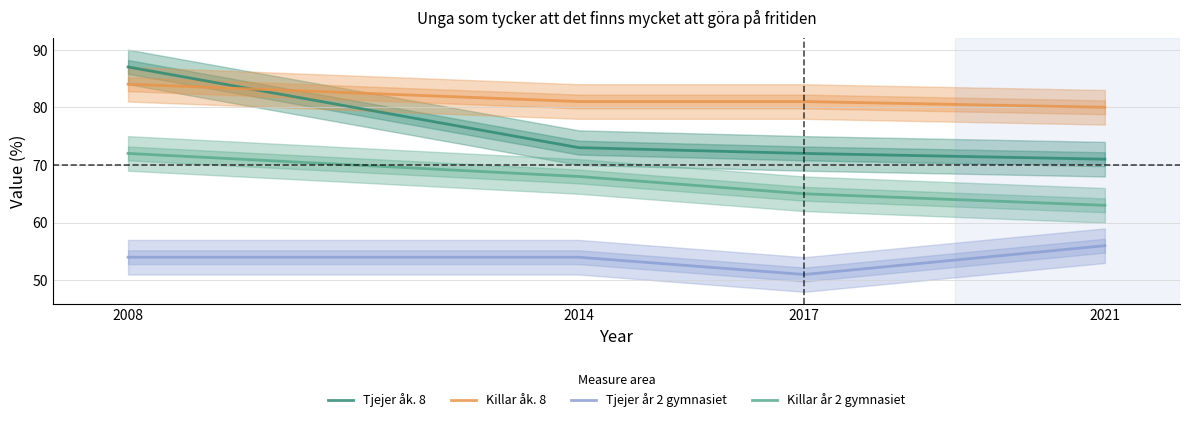

What is the minimum value for Killar åk. 8?

80